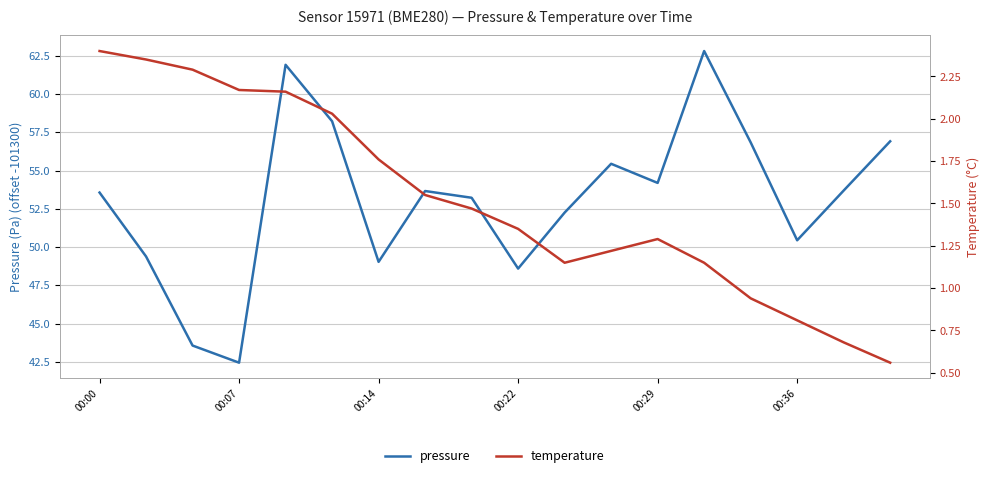

Which category has the lowest value in the pressure series?

00:07